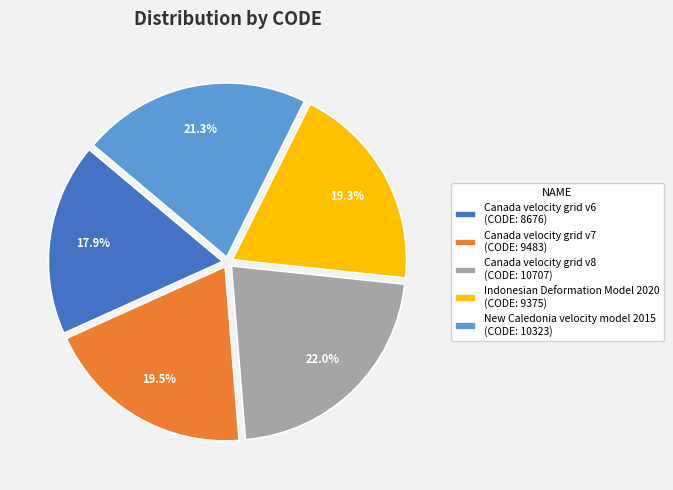

What percentage do Canada velocity grid v6 (CODE: 8676) and Canada velocity grid v7 (CODE: 9483) together represent?

37.4%